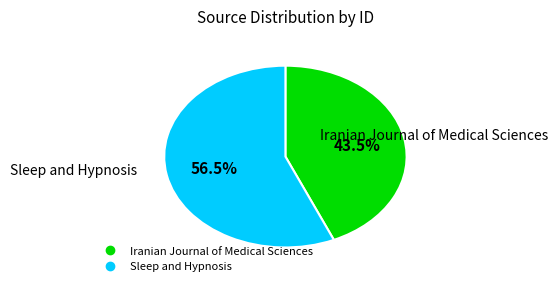

Which slice is the largest?

Sleep and Hypnosis